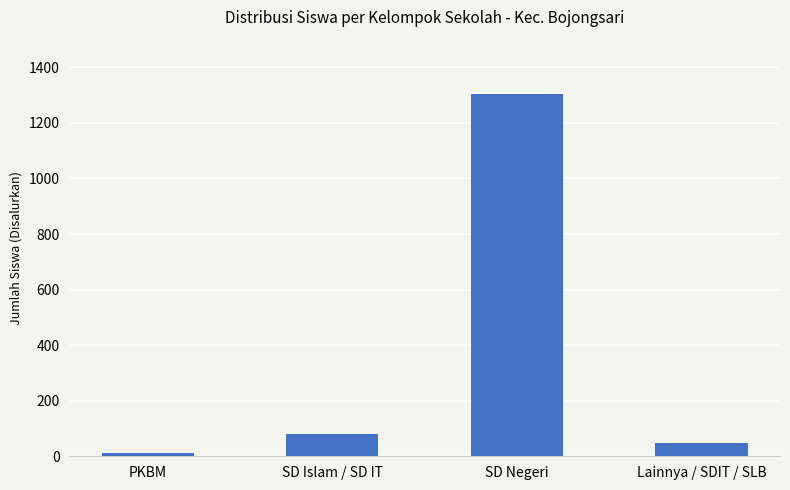

What is the ratio of the value at PKBM to the value at SD Islam / SD IT?

0.2